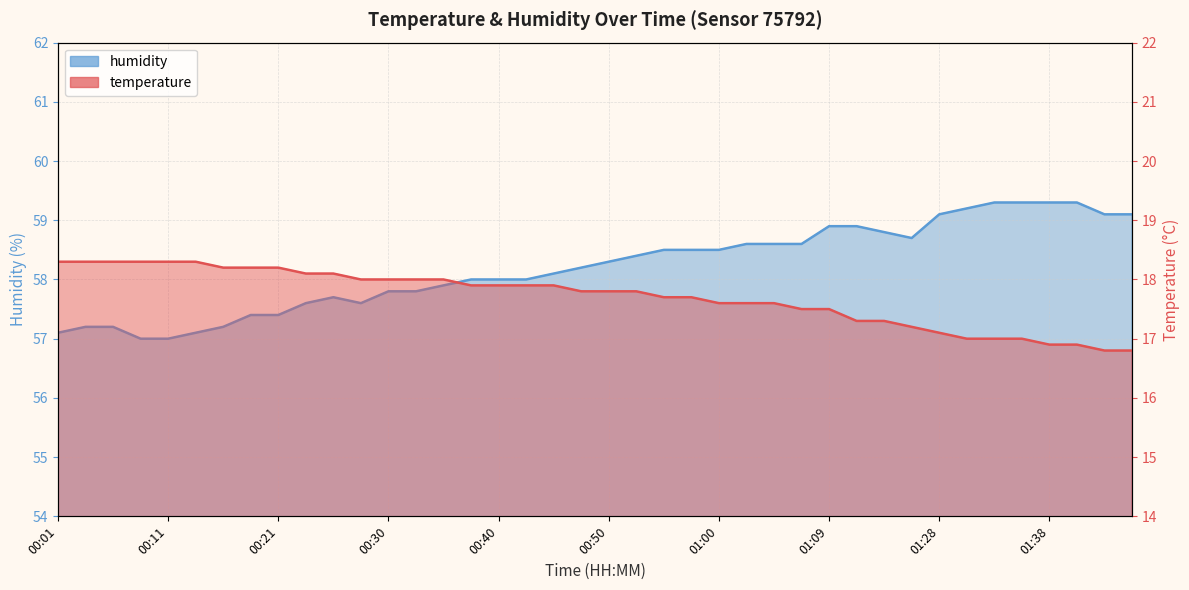

How many lines are shown in the chart?

2